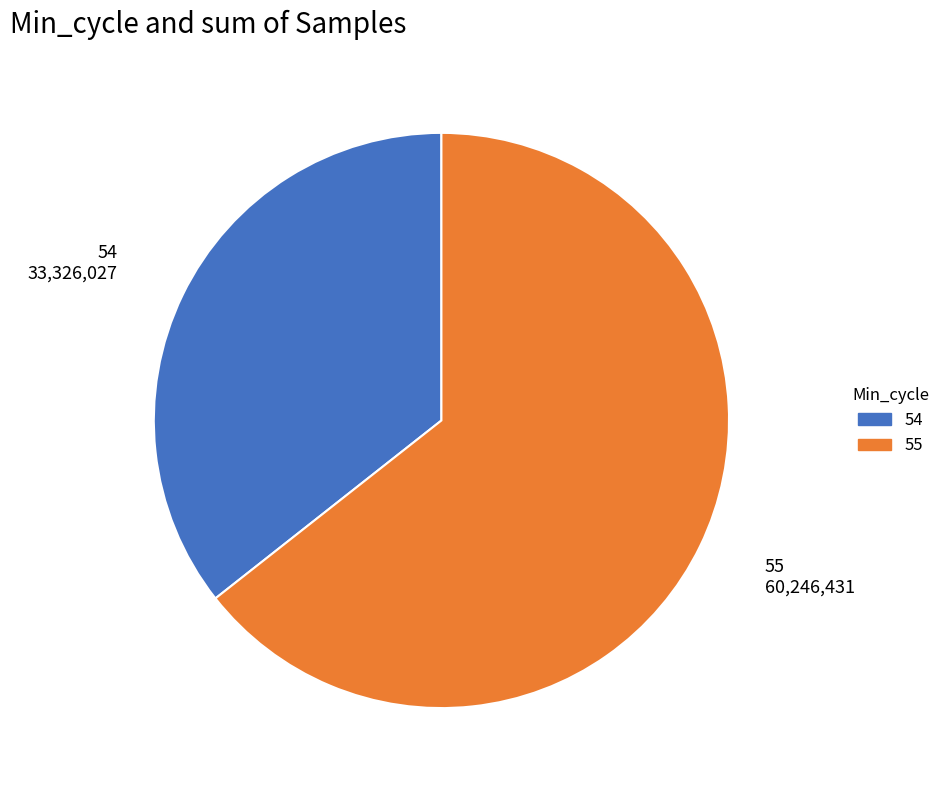

Is there a majority slice in this chart?

Yes